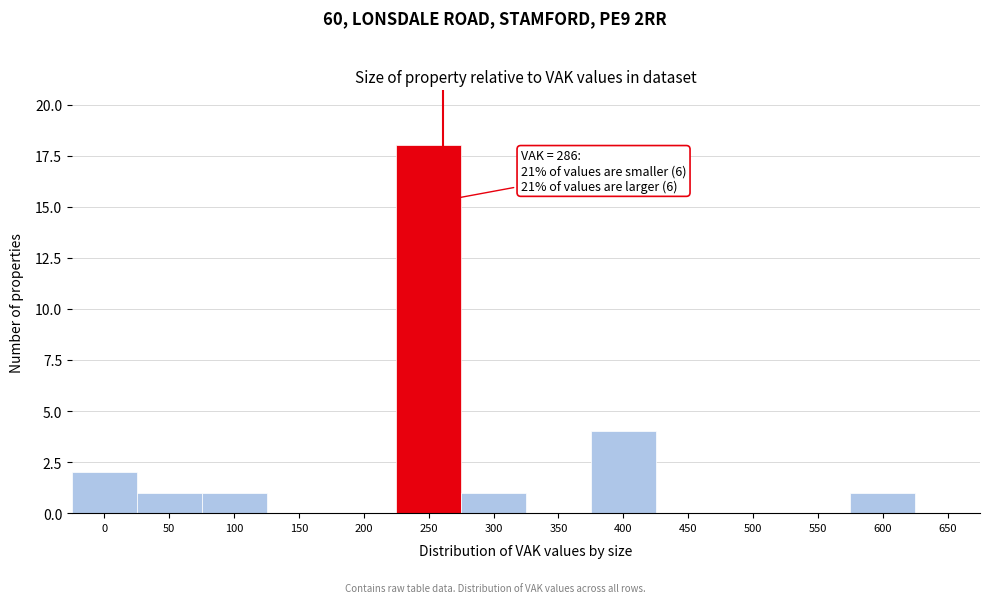

Reading right to left, what are all the values shown in this chart?

650=0	600=1	550=0	500=0	450=0	400=4	350=0	300=1	250=18	200=0	150=0	100=1	50=1	0=2